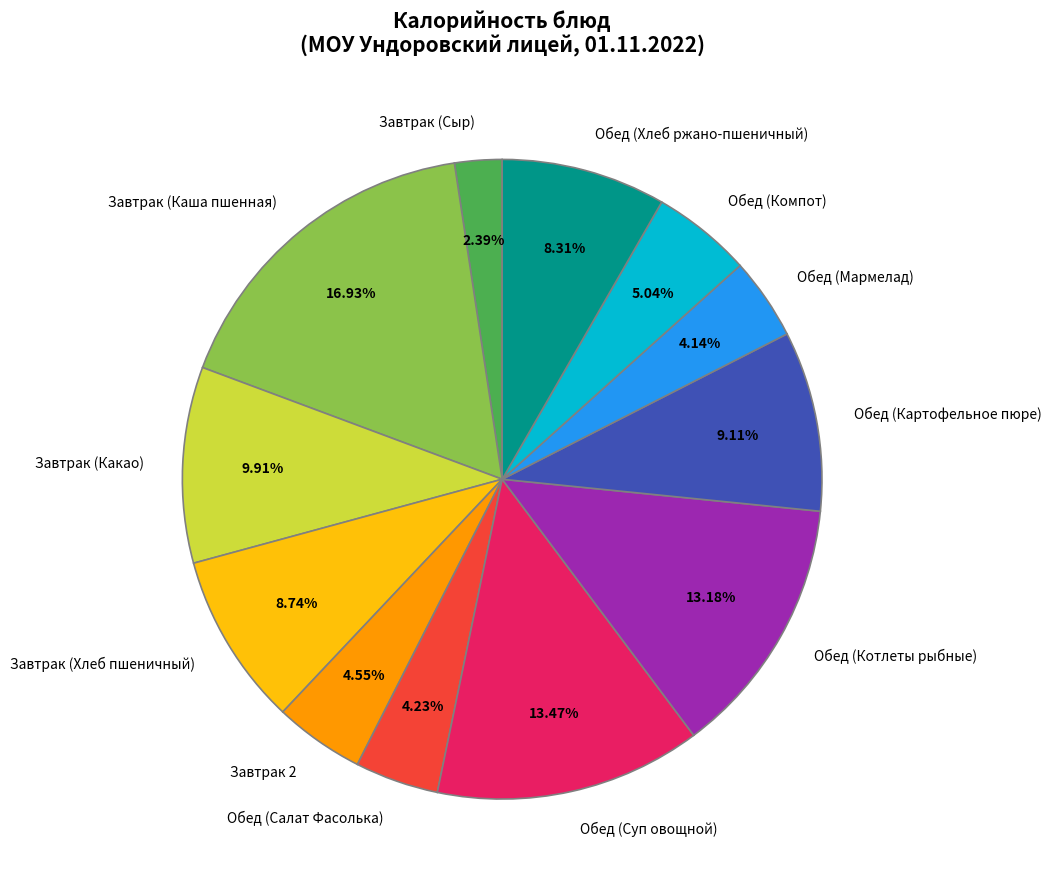

Between Завтрак (Сыр) and Обед (Салат Фасолька), which is larger?

Обед (Салат Фасолька)